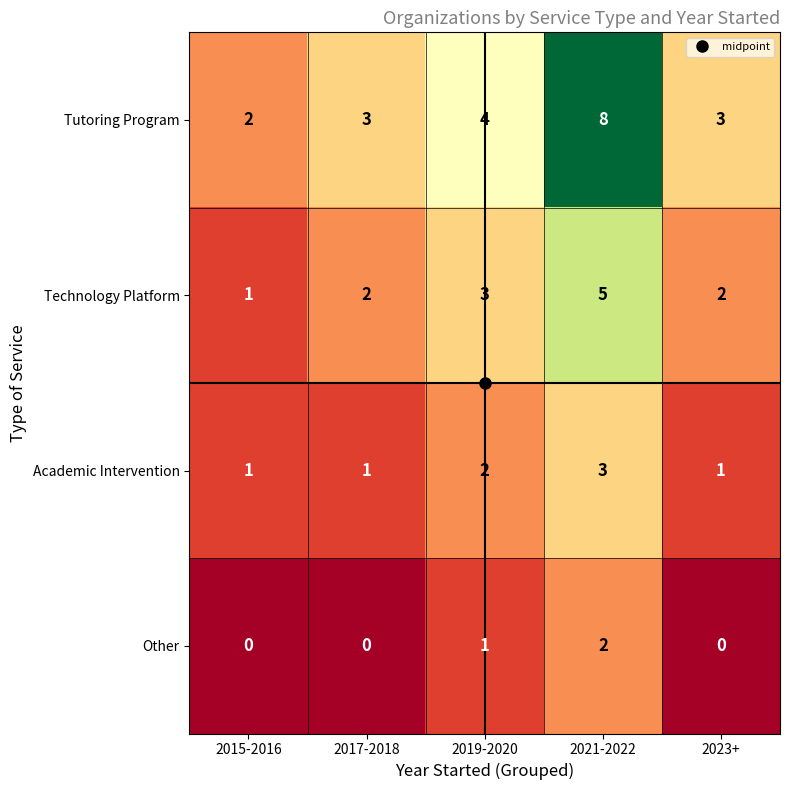

What is the sum of all Technology Platform values?

13